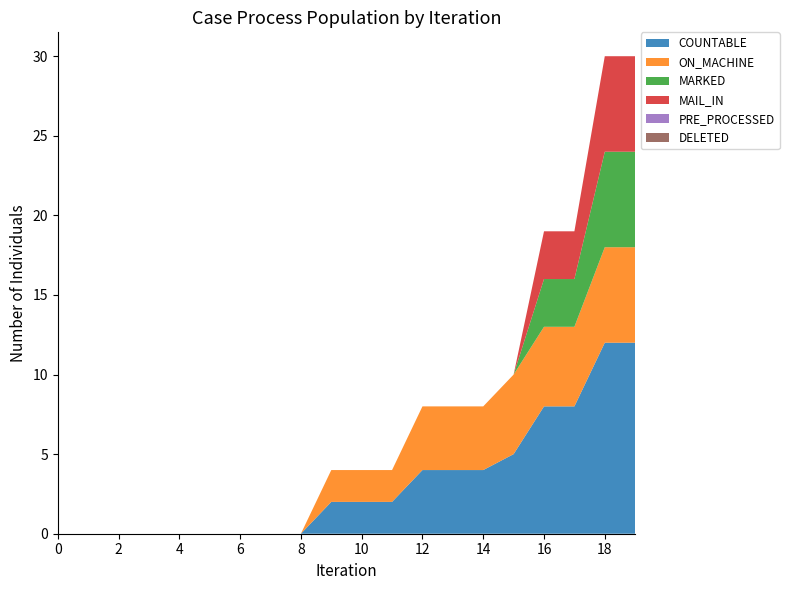

Reading right to left, extract all data points from this chart.

COUNTABLE: 12	12	8	8	5	4	4	4	2	2	2	0	0	0	0	0	0	0	0	0
ON_MACHINE: 6	6	5	5	5	4	4	4	2	2	2	0	0	0	0	0	0	0	0	0
MARKED: 6	6	3	3	0	0	0	0	0	0	0	0	0	0	0	0	0	0	0	0
MAIL_IN: 6	6	3	3	0	0	0	0	0	0	0	0	0	0	0	0	0	0	0	0
PRE_PROCESSED: 0	0	0	0	0	0	0	0	0	0	0	0	0	0	0	0	0	0	0	0
DELETED: 0	0	0	0	0	0	0	0	0	0	0	0	0	0	0	0	0	0	0	0